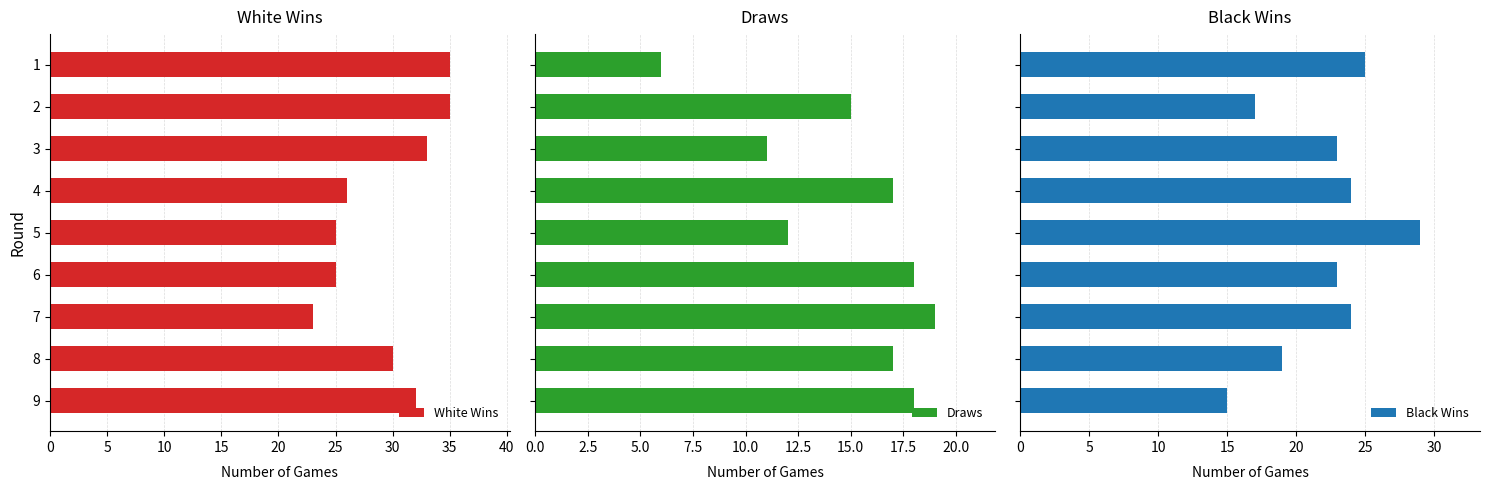

What is the greatest value displayed?

35